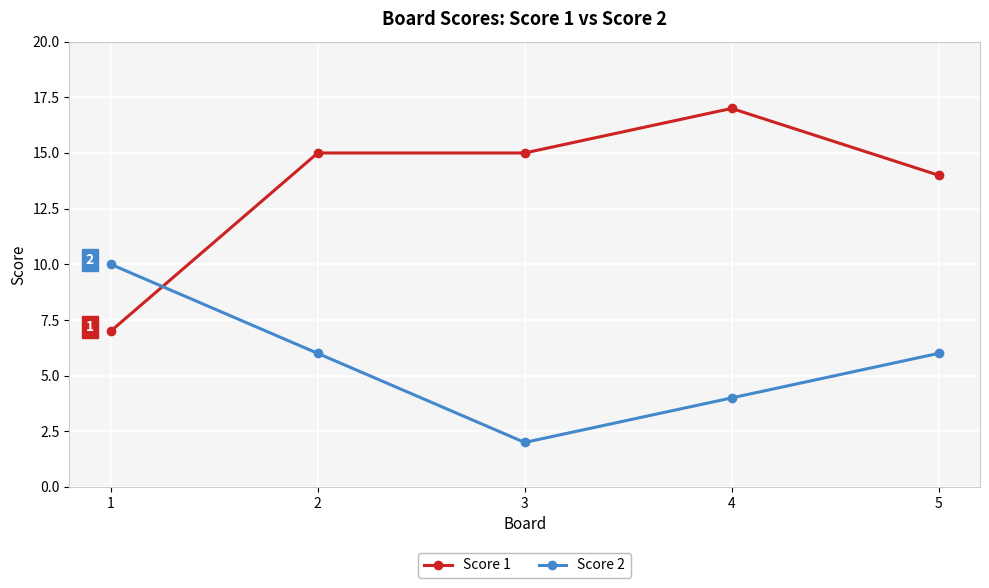

Which series has the largest total across all categories?

Score 1